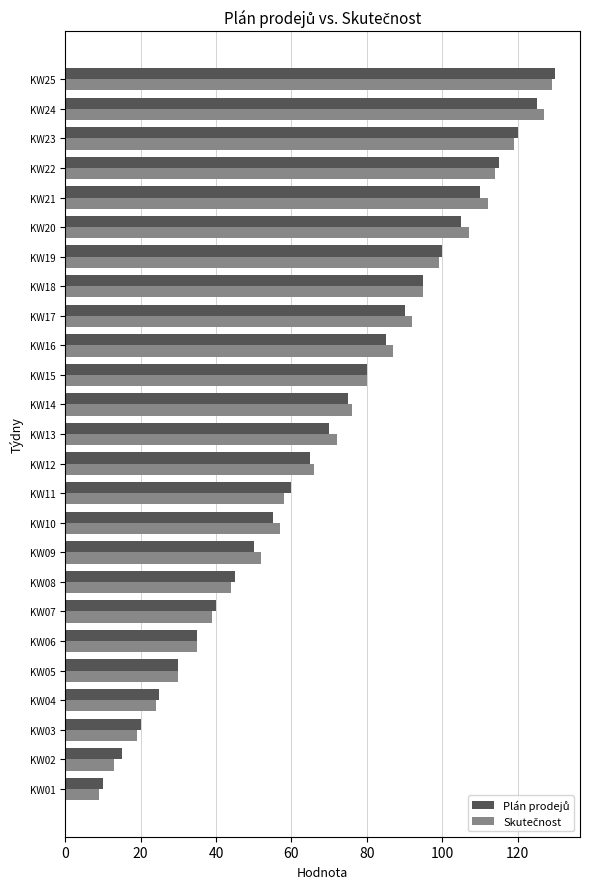

What is the total value across all series at KW05?

60